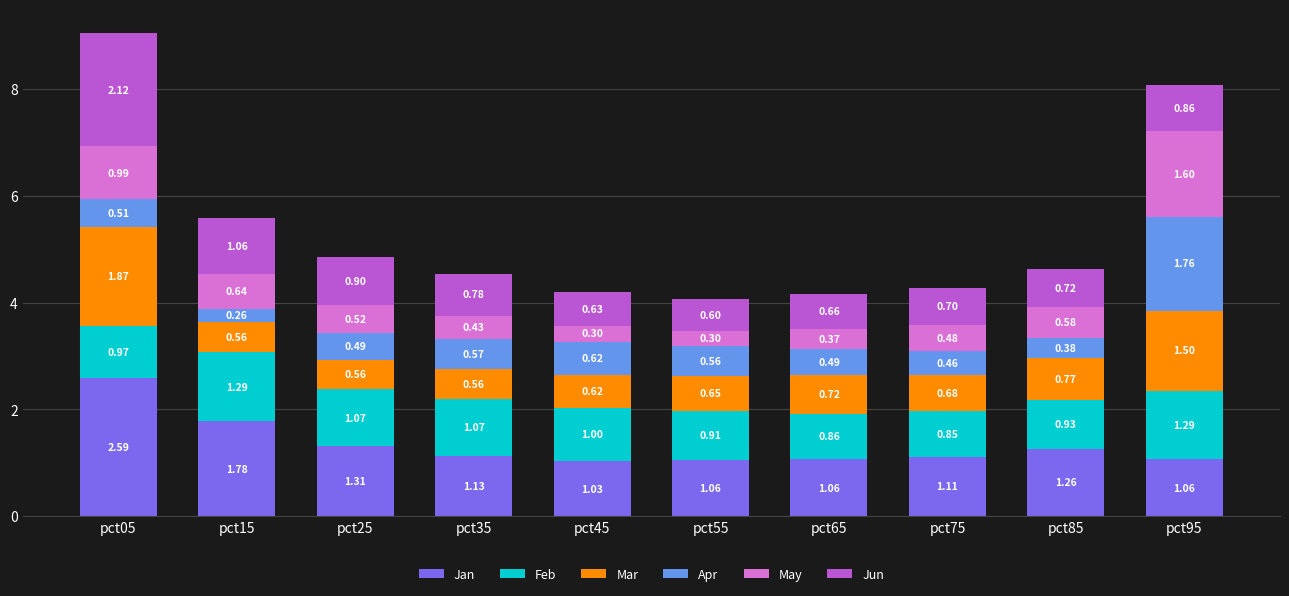

What is the total value across all series at pct65?

4.2